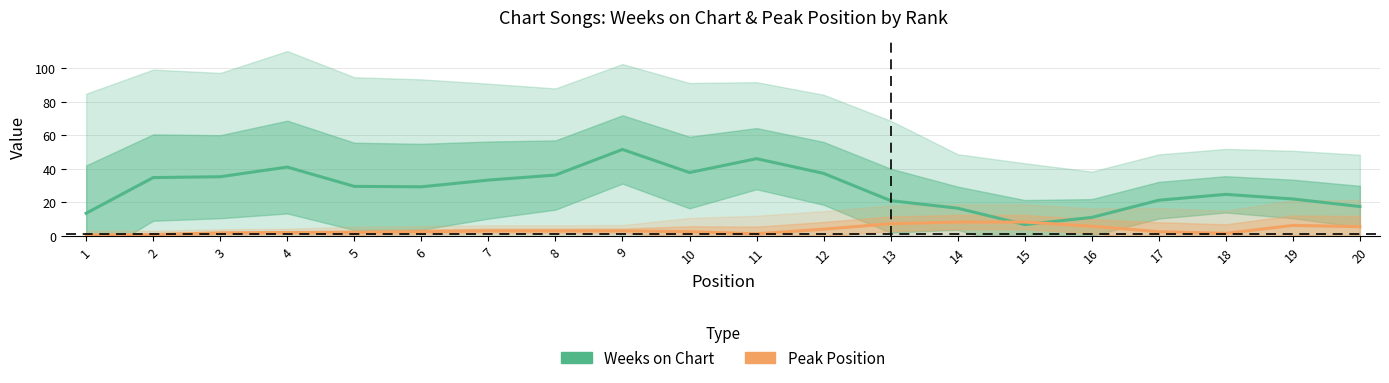

How many data points does each series have?

20